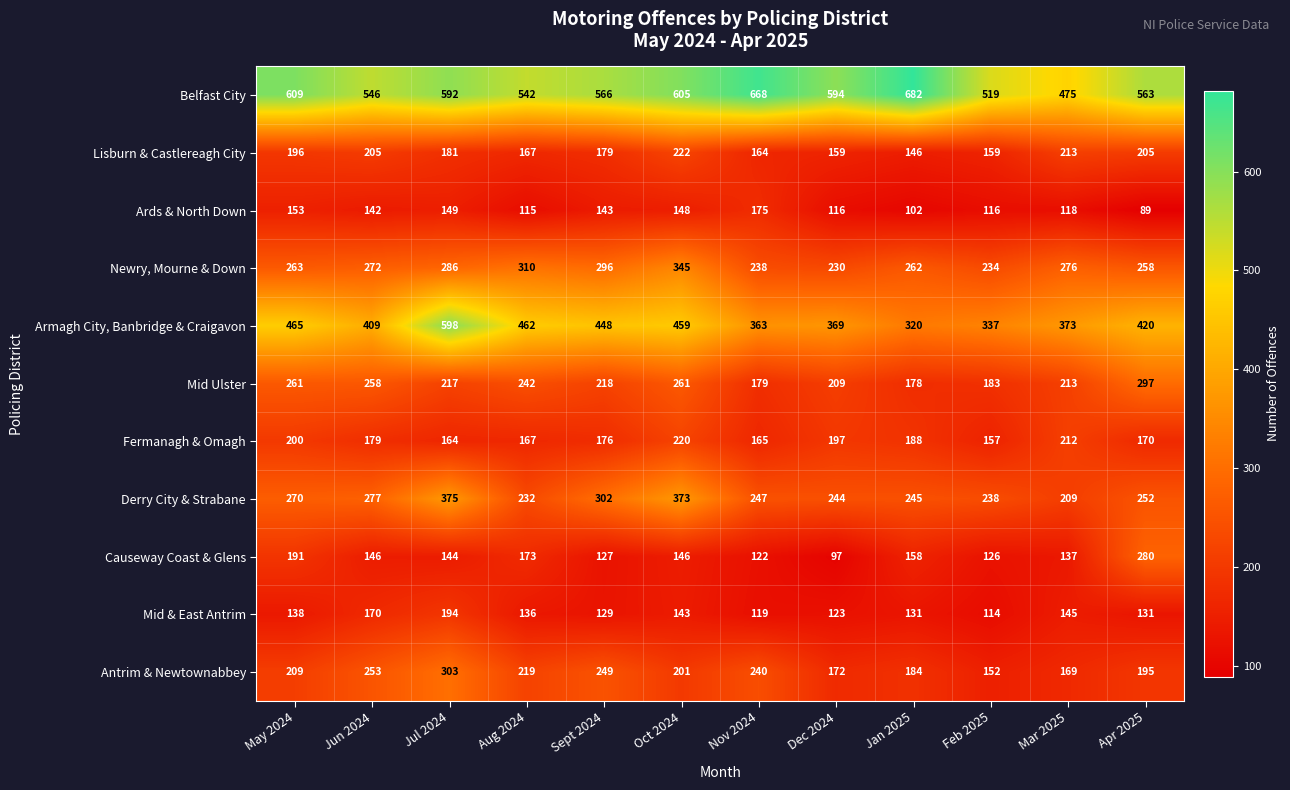

The Antrim & Newtownabbey series shows 253 at Jun 2024. True or false?

True